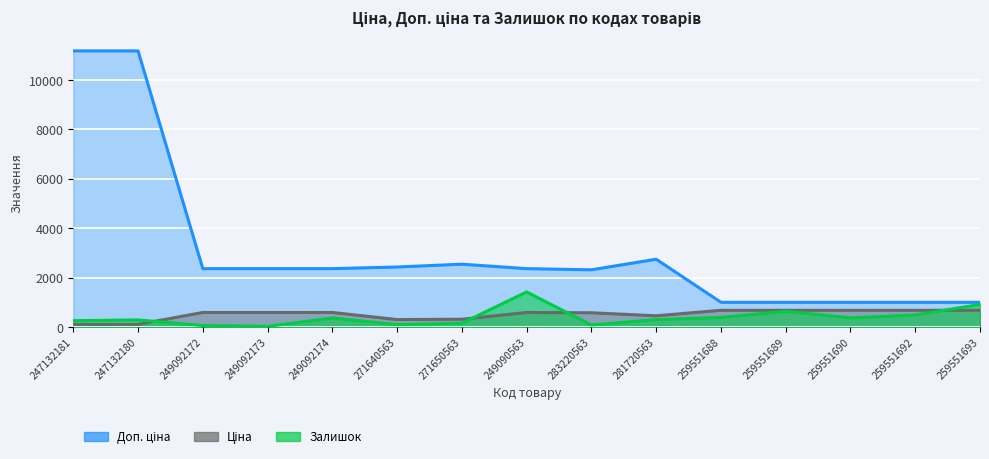

Rank the series at 281720563 from highest to lowest value.

Доп. ціна, Ціна, Залишок